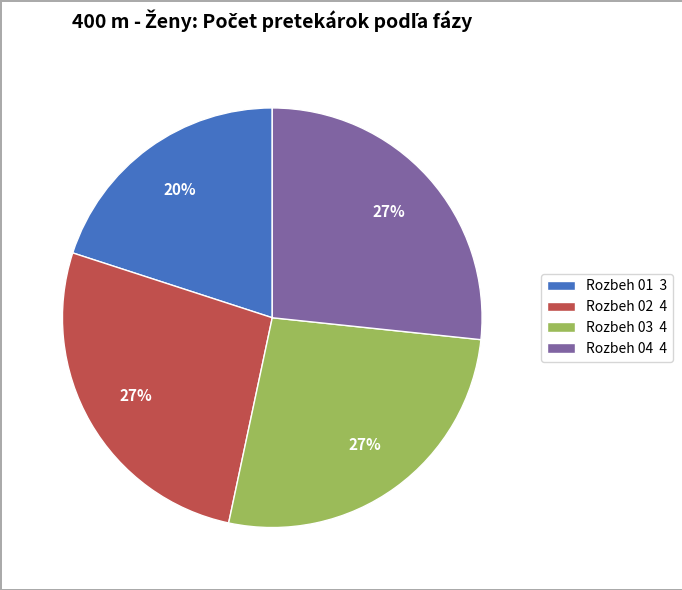

Combined, do Rozbeh 02 and Rozbeh 01 account for over 50%?

No